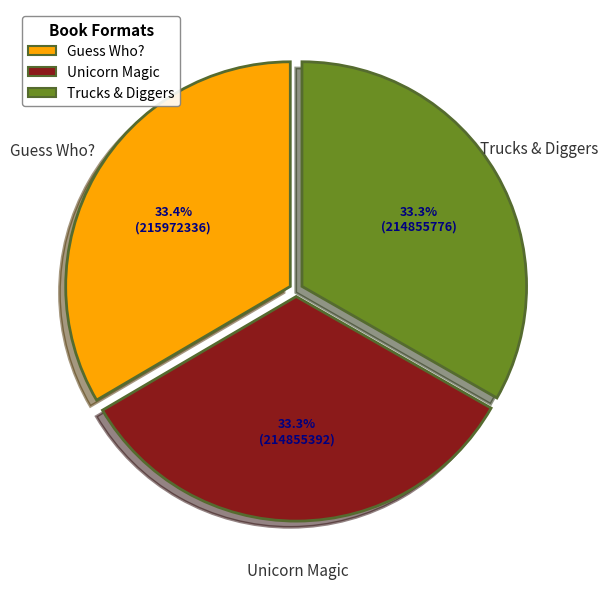

To the nearest percent, what is the combined percentage of Unicorn Magic and Guess Who??

67%